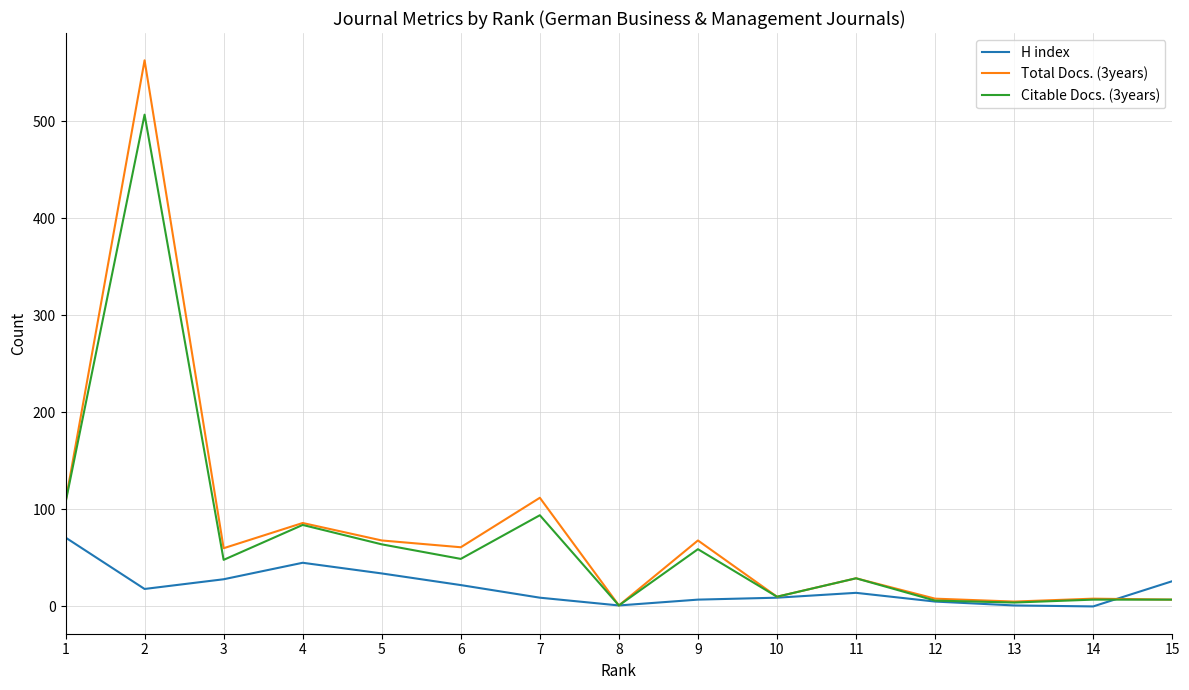

Is it true that Citable Docs. (3years) equals 43 at 5?

False